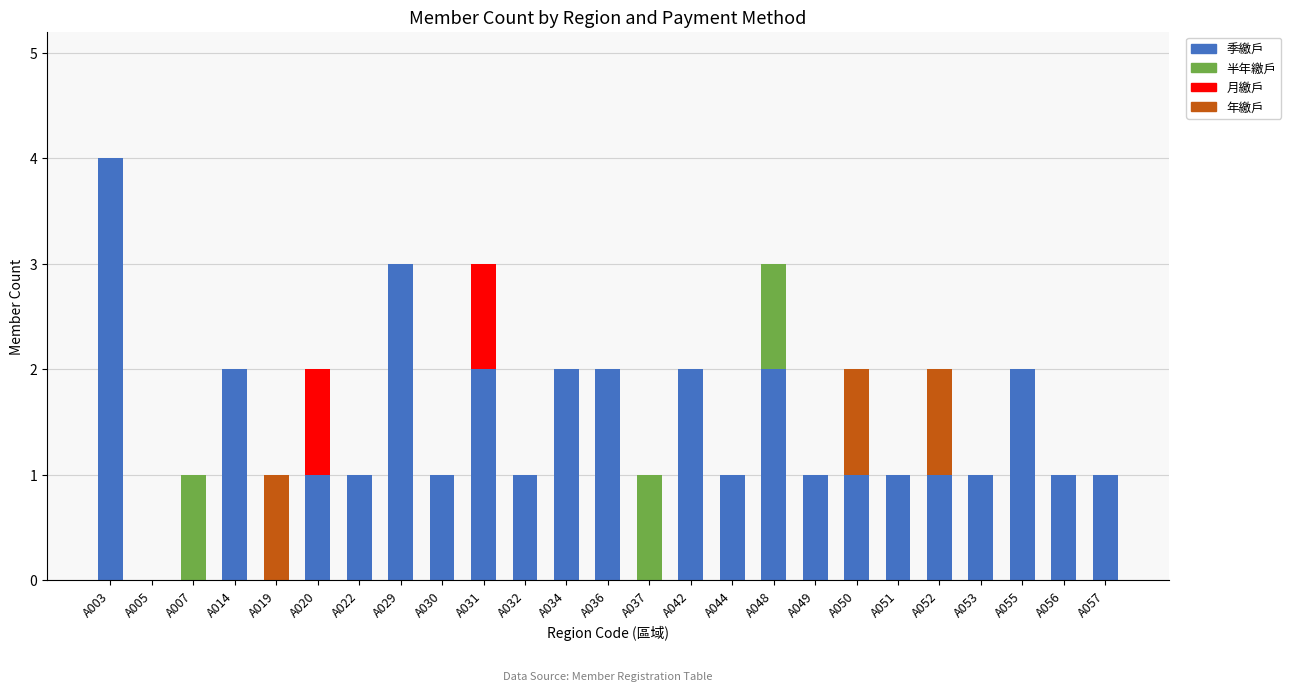

What are all the series names shown in the legend?

季繳戶, 半年繳戶, 月繳戶, 年繳戶